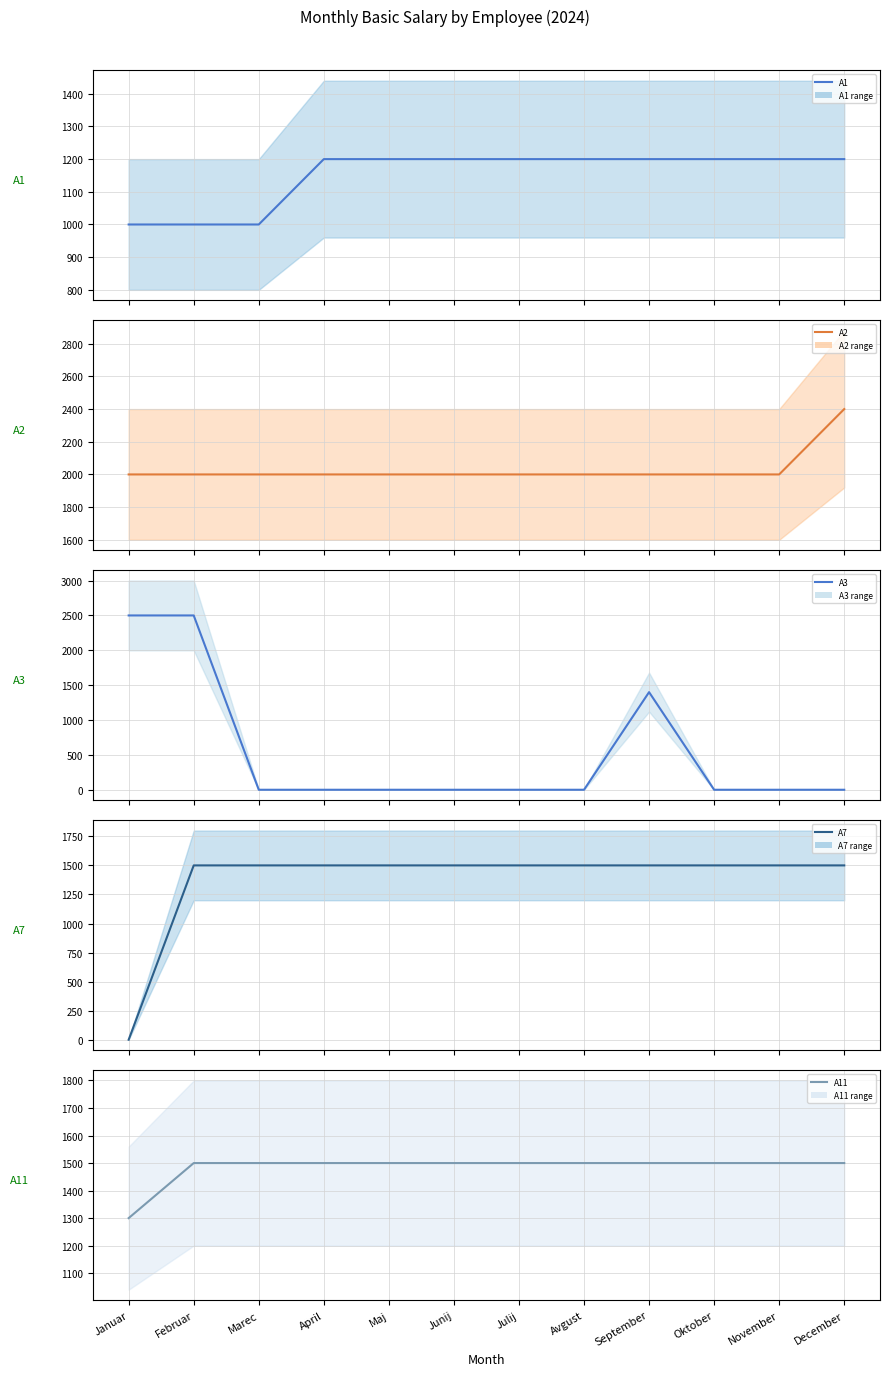

Reading left to right, transcribe all the data shown in this chart.

A1 mean: 1000	1000	1000	1200	1200	1200	1200	1200	1200	1200	1200	1200
A2 mean: 2000	2000	2000	2000	2000	2000	2000	2000	2000	2000	2000	2400
A3 mean: 2500	2500	0	0	0	0	0	0	1400	0	0	0
A7 mean: 0	1500	1500	1500	1500	1500	1500	1500	1500	1500	1500	1500
A11 mean: 1300	1500	1500	1500	1500	1500	1500	1500	1500	1500	1500	1500